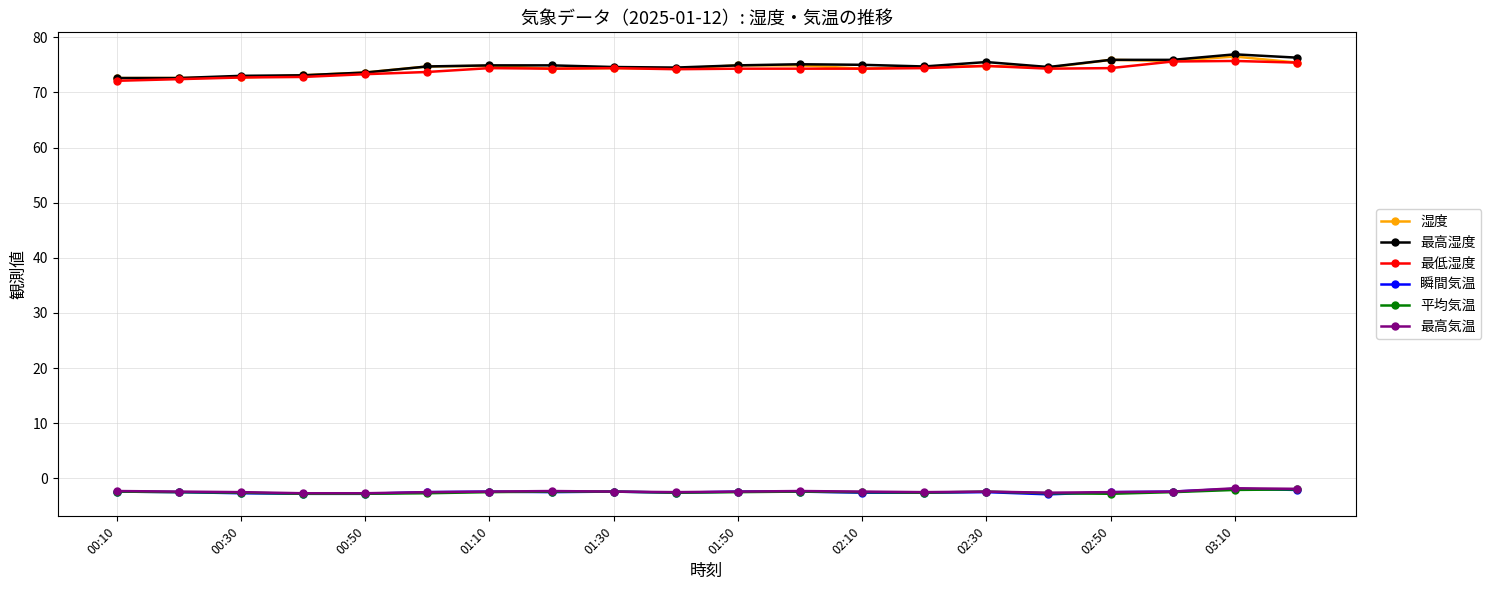

True or false: 平均気温 and 湿度 intersect in this chart.

False